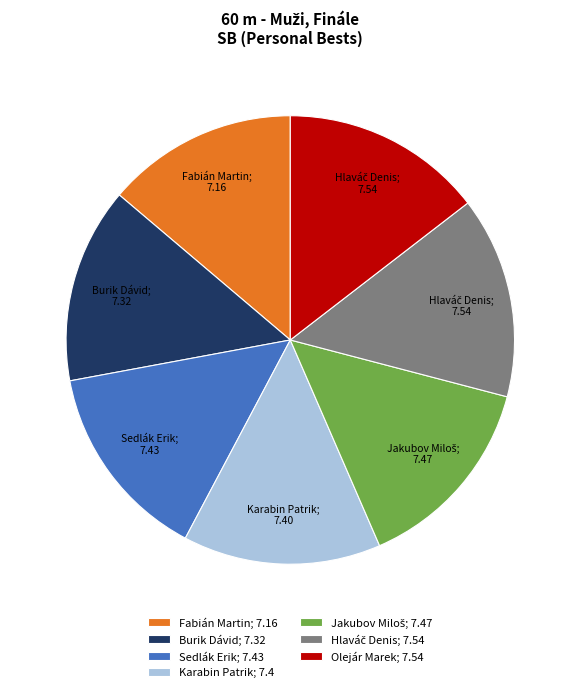

The Olejár Marek slice represents 5% of the pie. True or false?

False